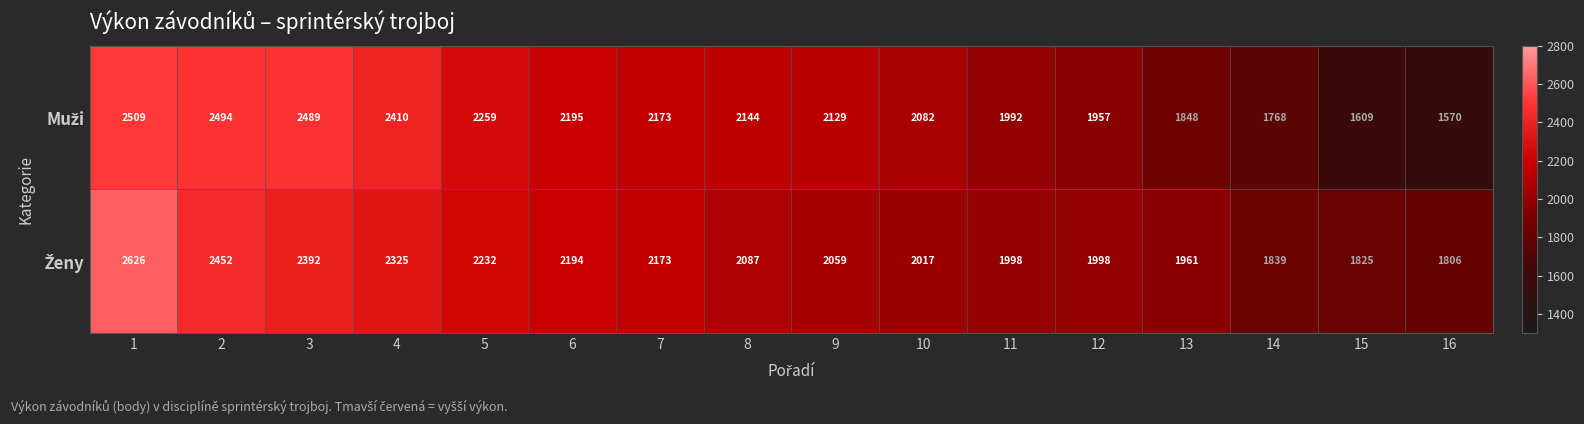

How many distinct data groups are displayed?

2